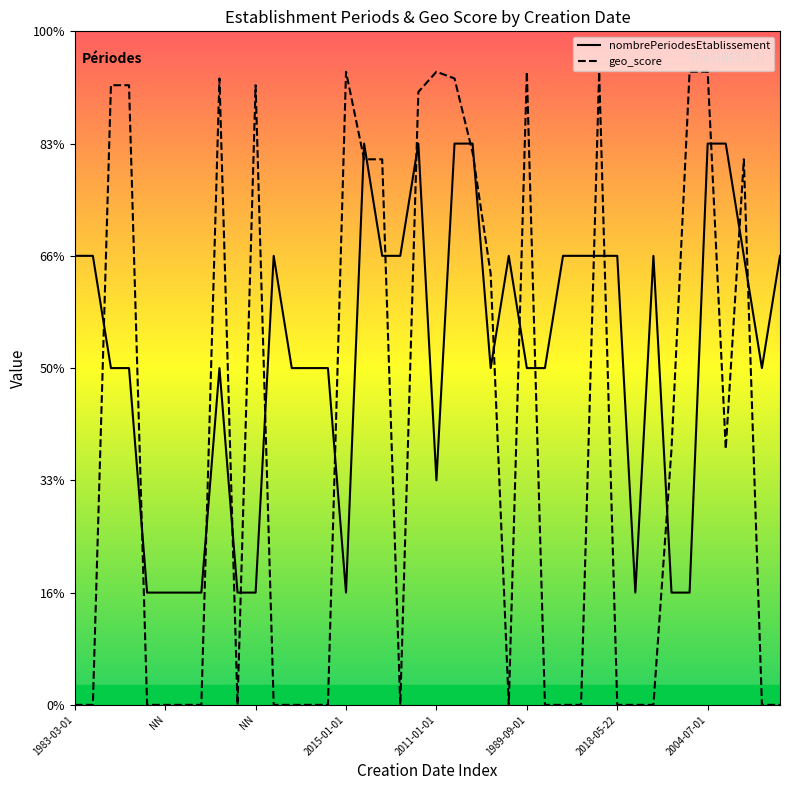

How many series are shown in this chart?

2